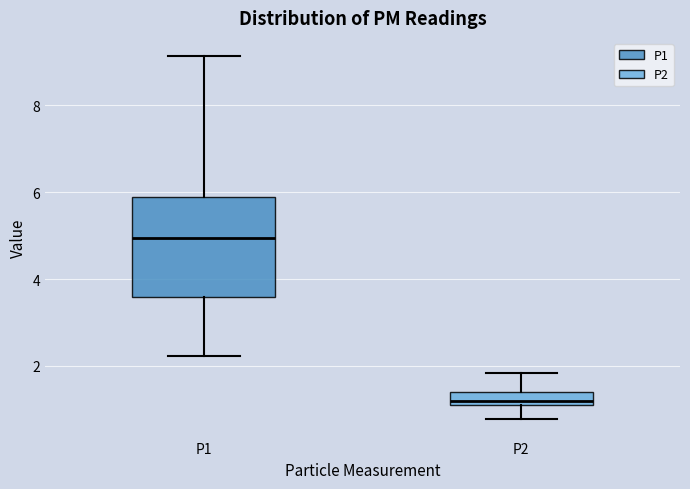

Where is the lower edge of the box for P2 on the y-axis? The values are not printed on the chart, so give them approximately, as read against the axis.

1.0